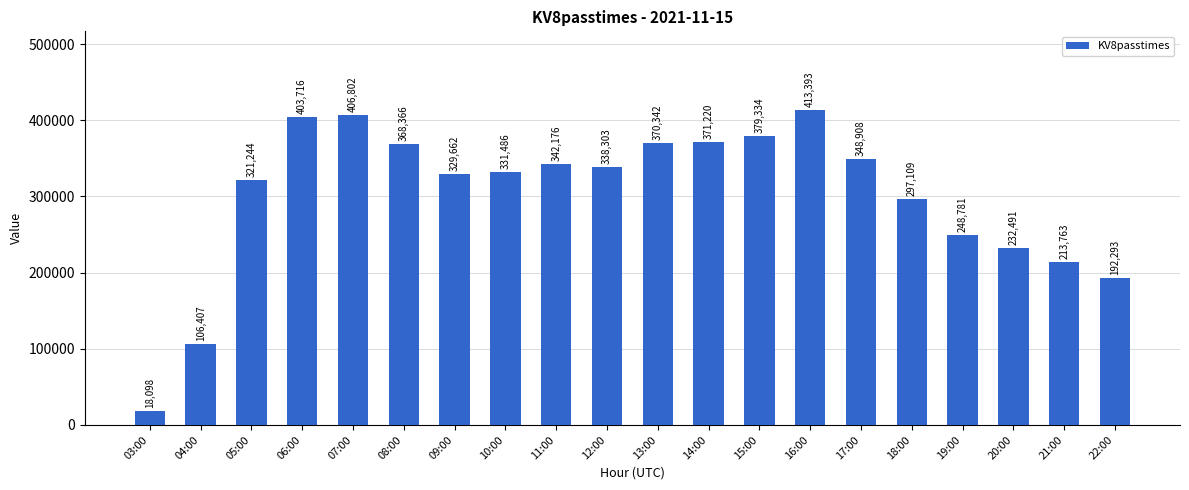

Where is the data nearest to the value 215745?

21:00